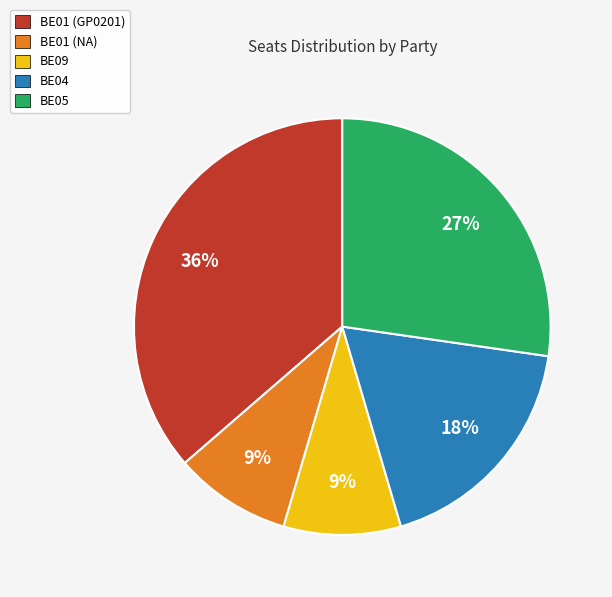

Which category has the biggest portion of the pie?

BE01 (GP0201)